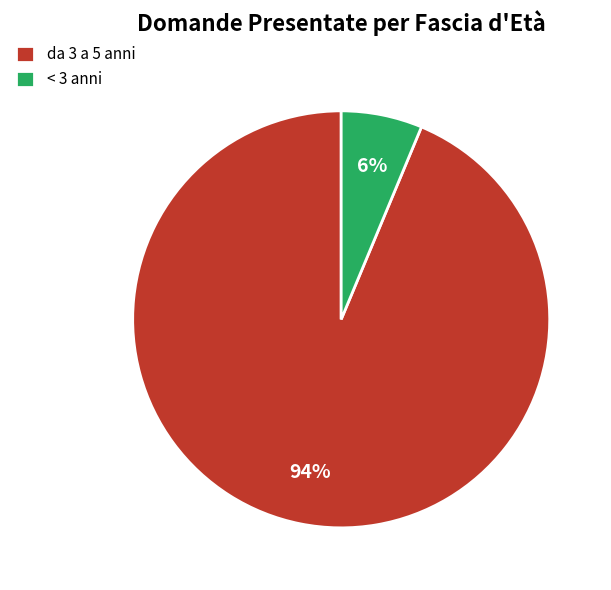

How many slices are in this pie chart?

2